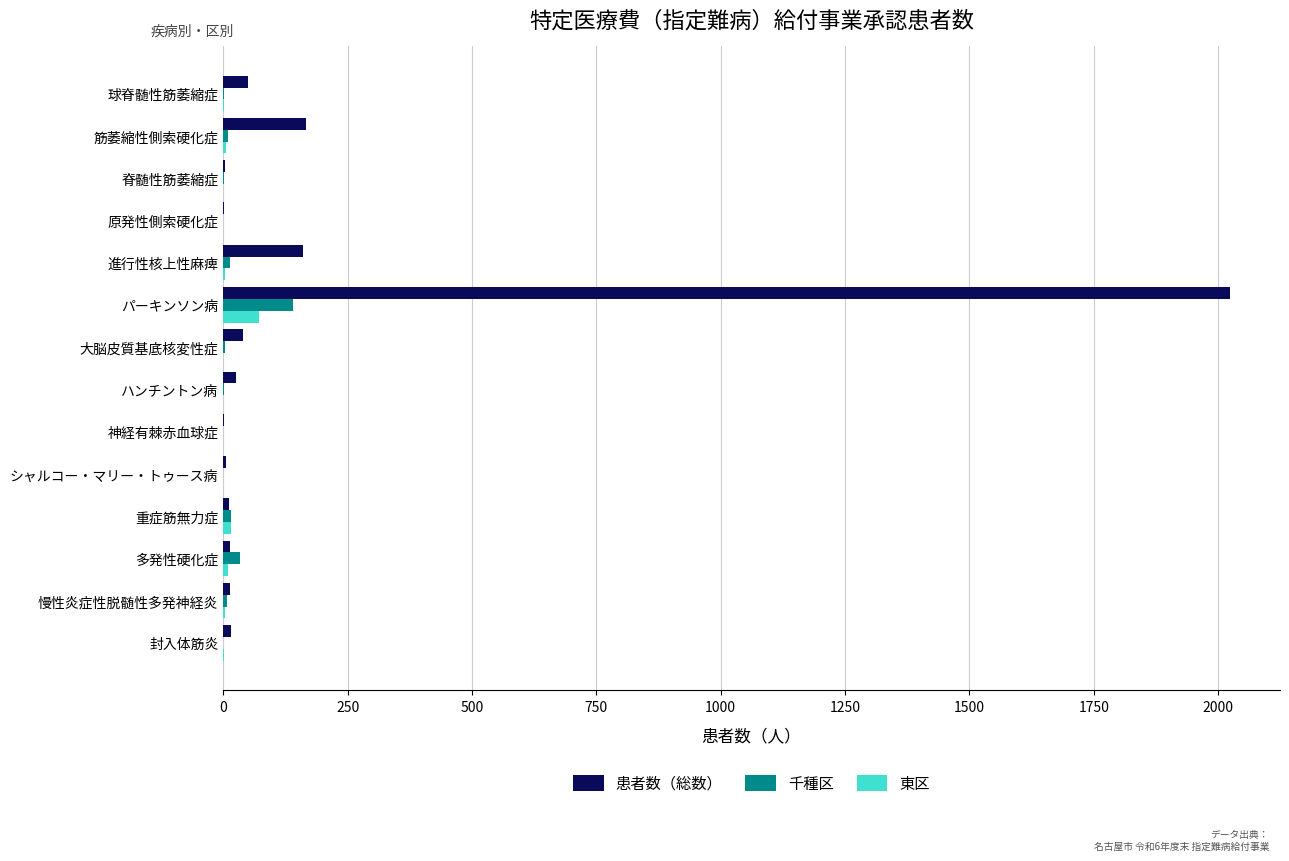

Which series has the largest total across all categories?

患者数（総数）